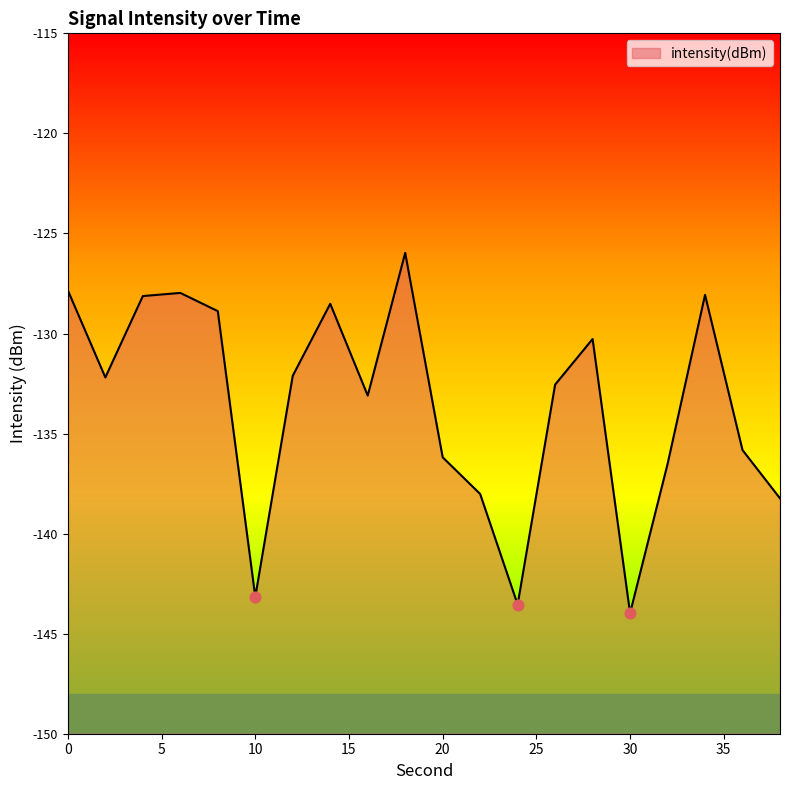

Between 30 and 36, which is larger?

36